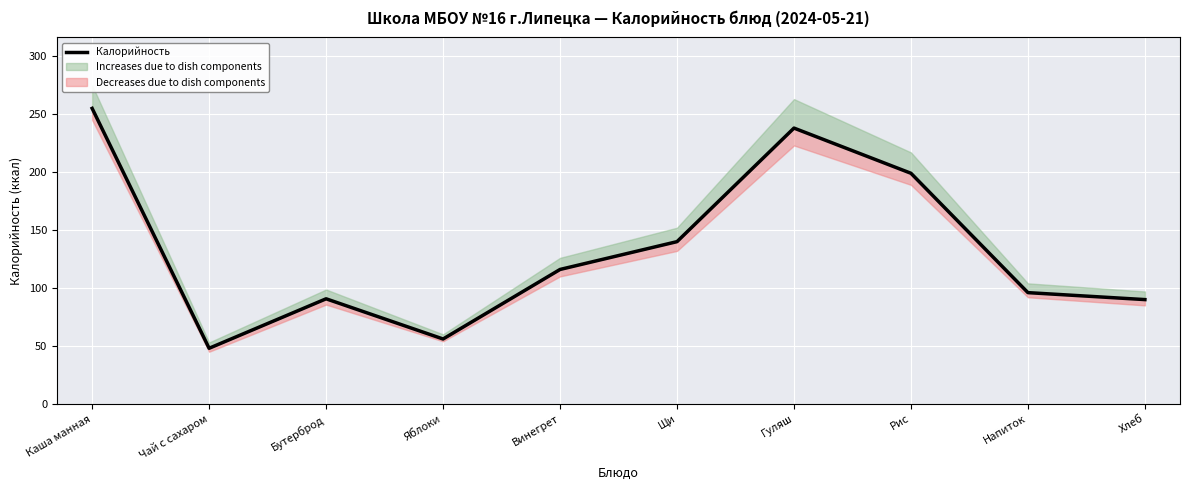

What is the maximum value shown in the chart?

255.0